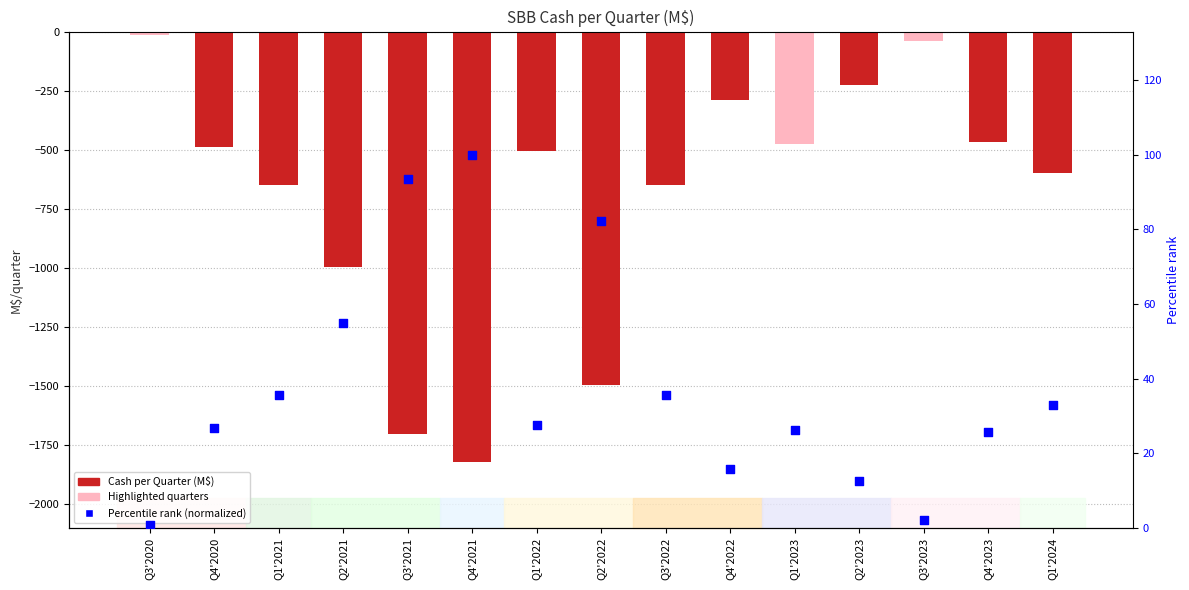

Which series reaches the minimum Y coordinate?

Cash per Quarter (M$)